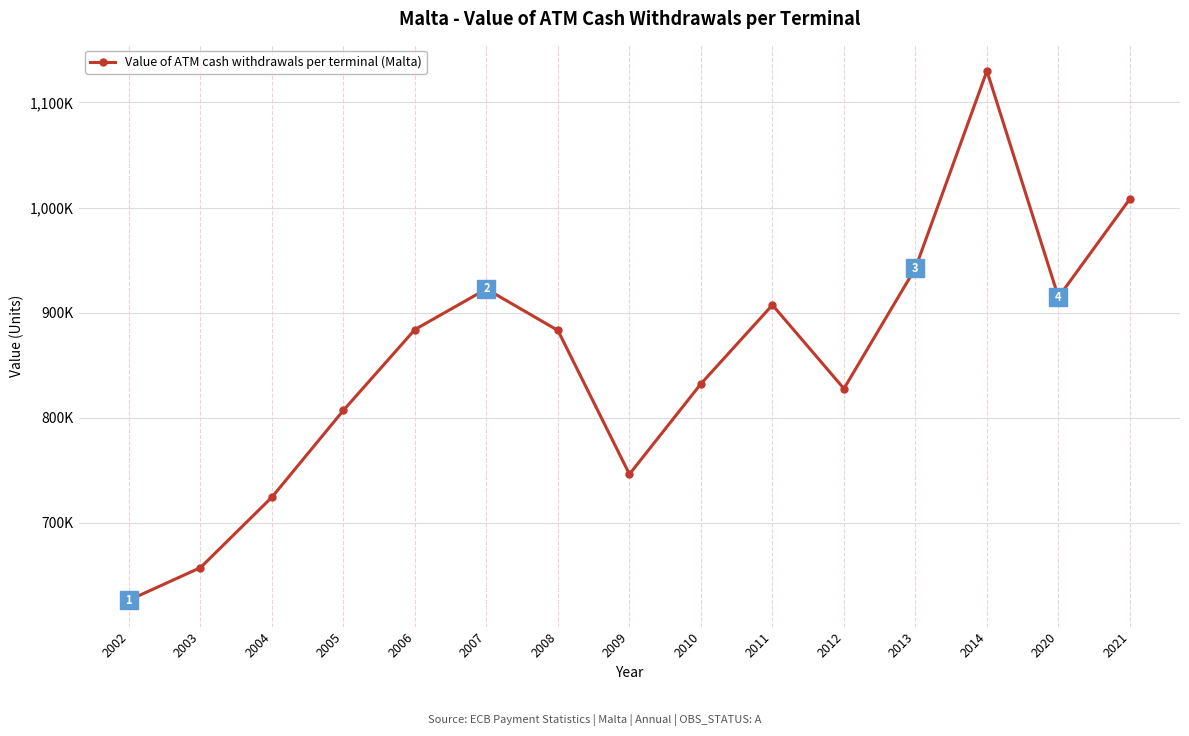

Is this an area chart (filled region under the line)?

No